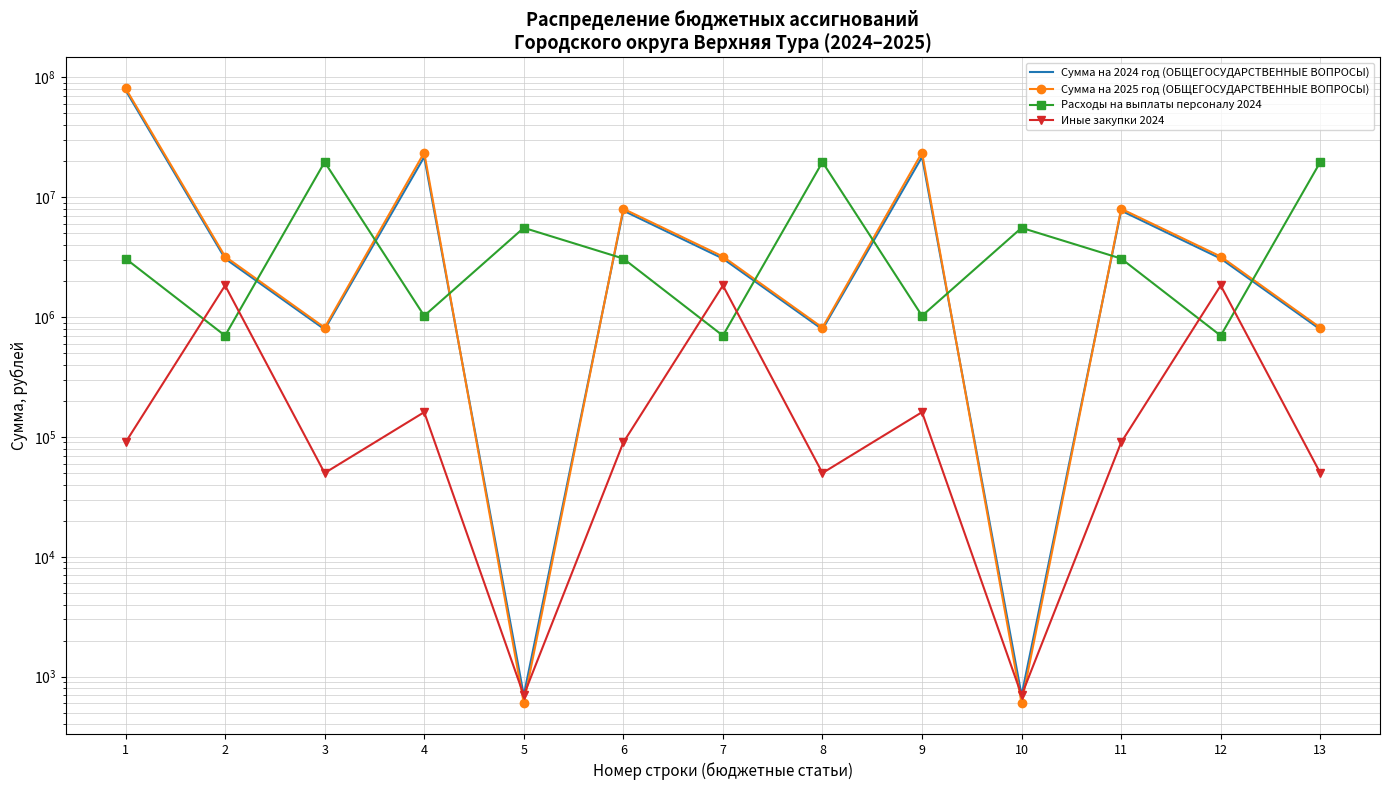

How many lines are shown in the chart?

4